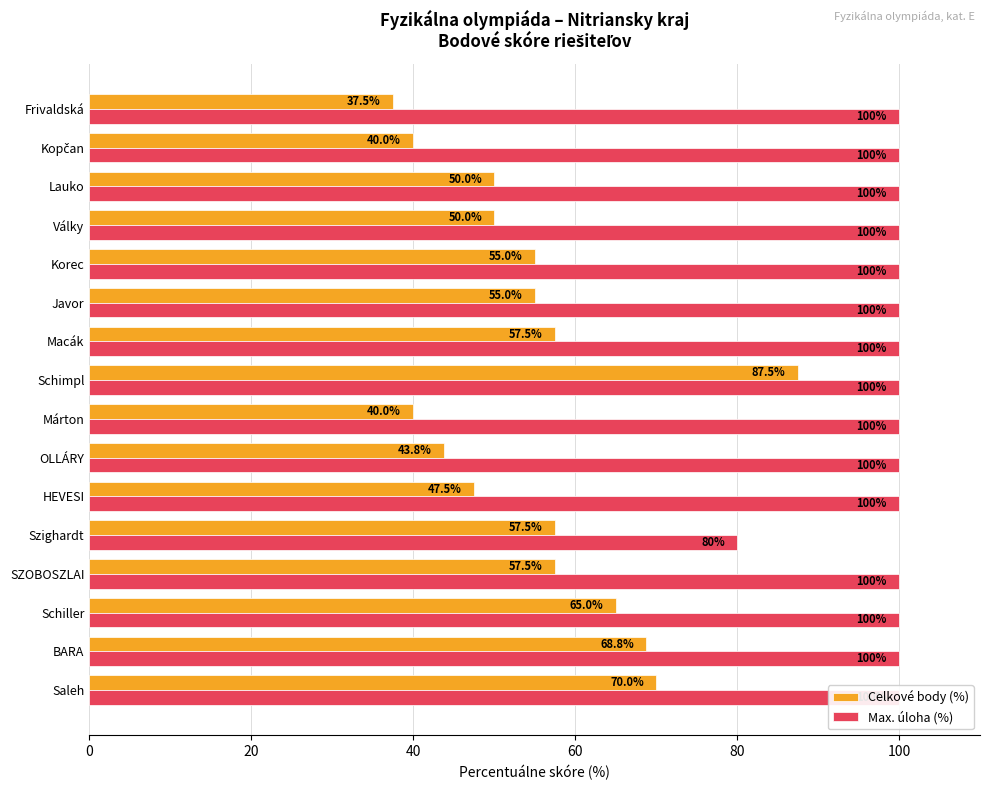

Between 8 and 13, which is larger?

8